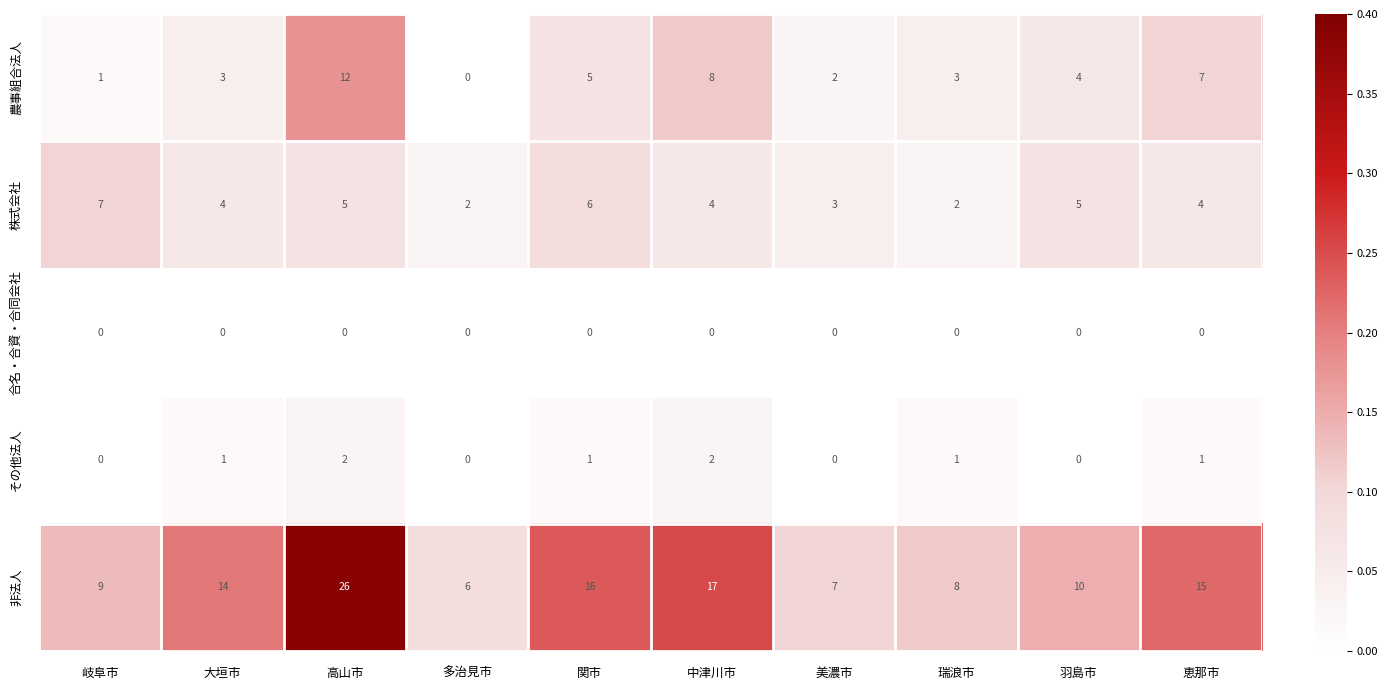

How many data points does each series have?

10